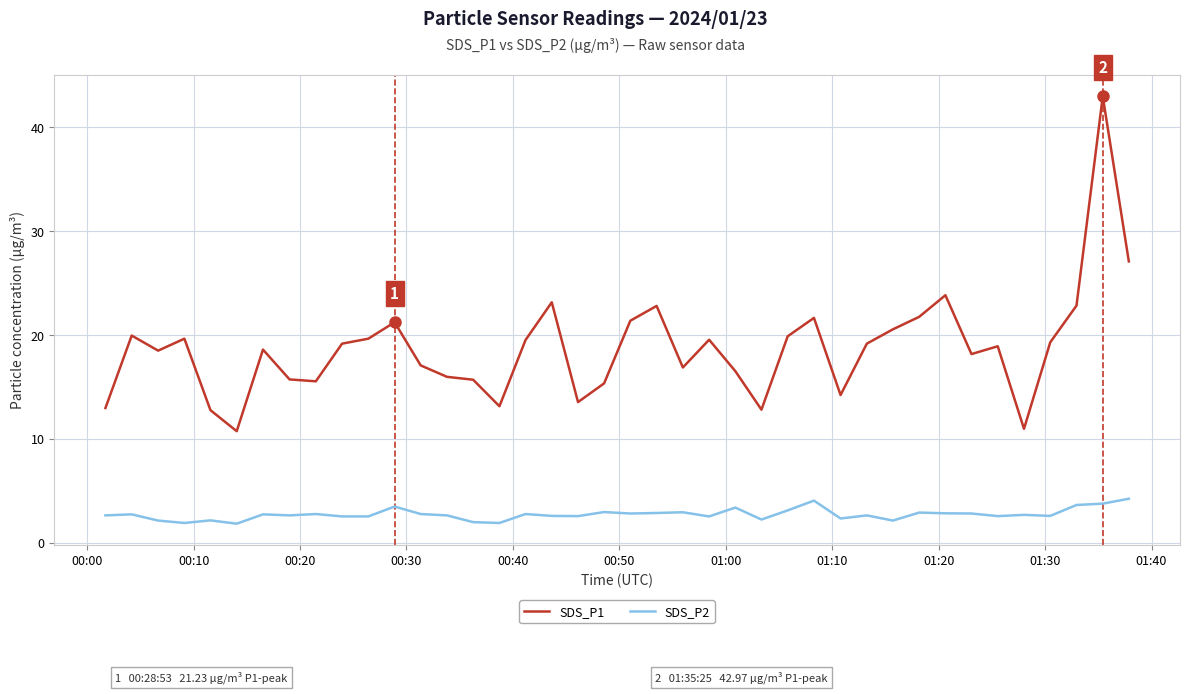

What is the maximum value for SDS_P1?

43.0